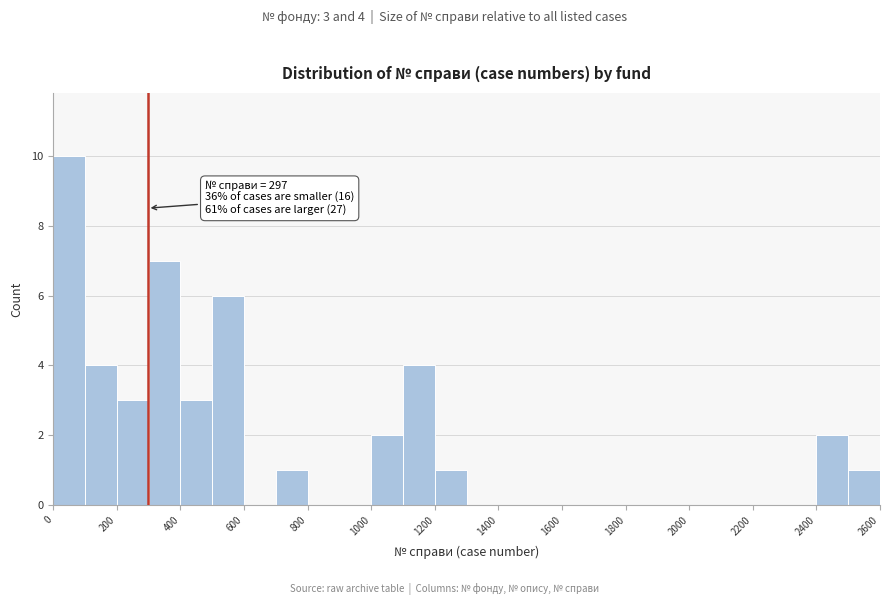

Over which range of the x-axis is the bar tallest?

0 to 100